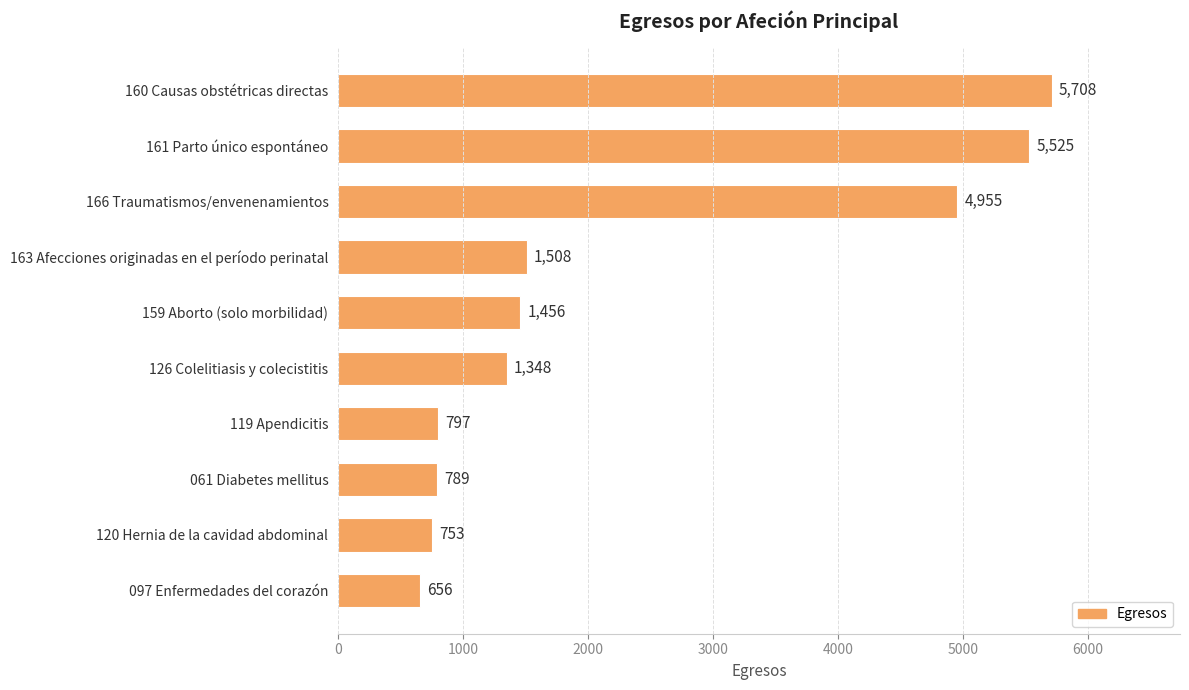

What is the greatest value displayed?

5708